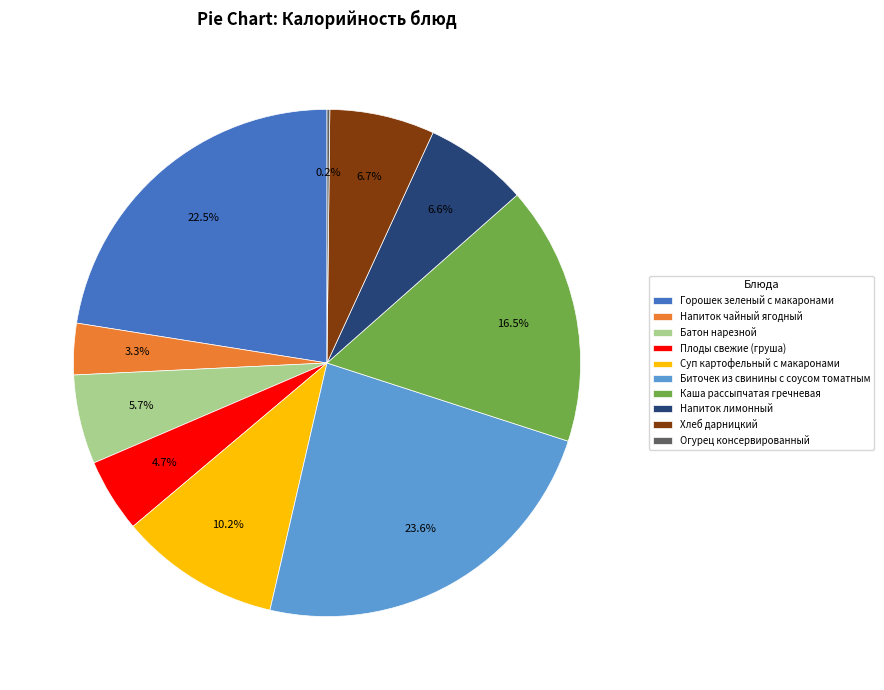

Does Батон нарезной account for over 50% of the chart?

No